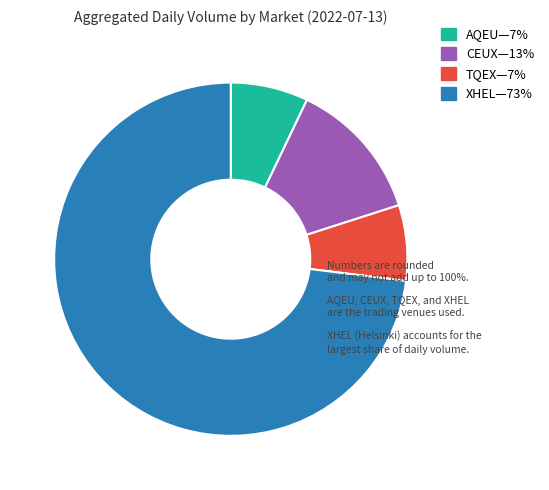

Is there a majority slice in this chart?

Yes